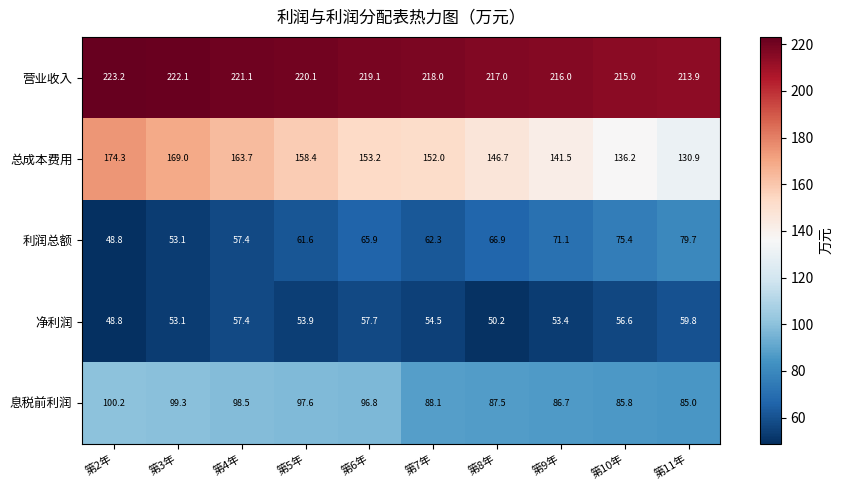

Which series has the widest spread of values?

总成本费用